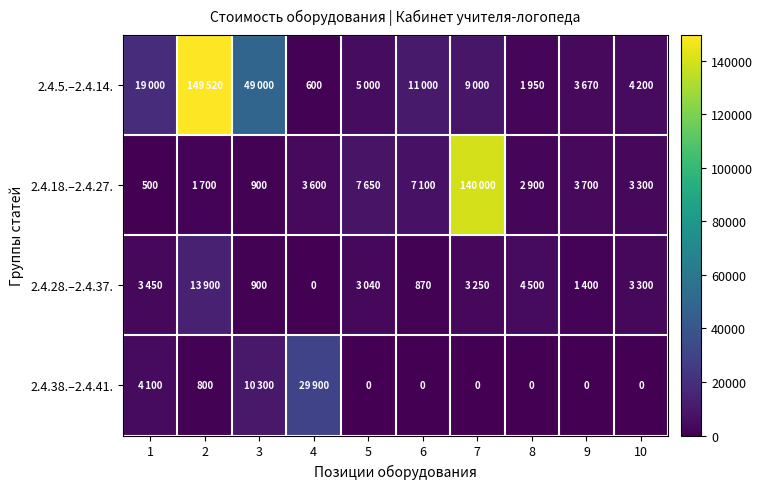

True or false: 2.4.28.–2.4.37. has a value of 870 at 6.

True